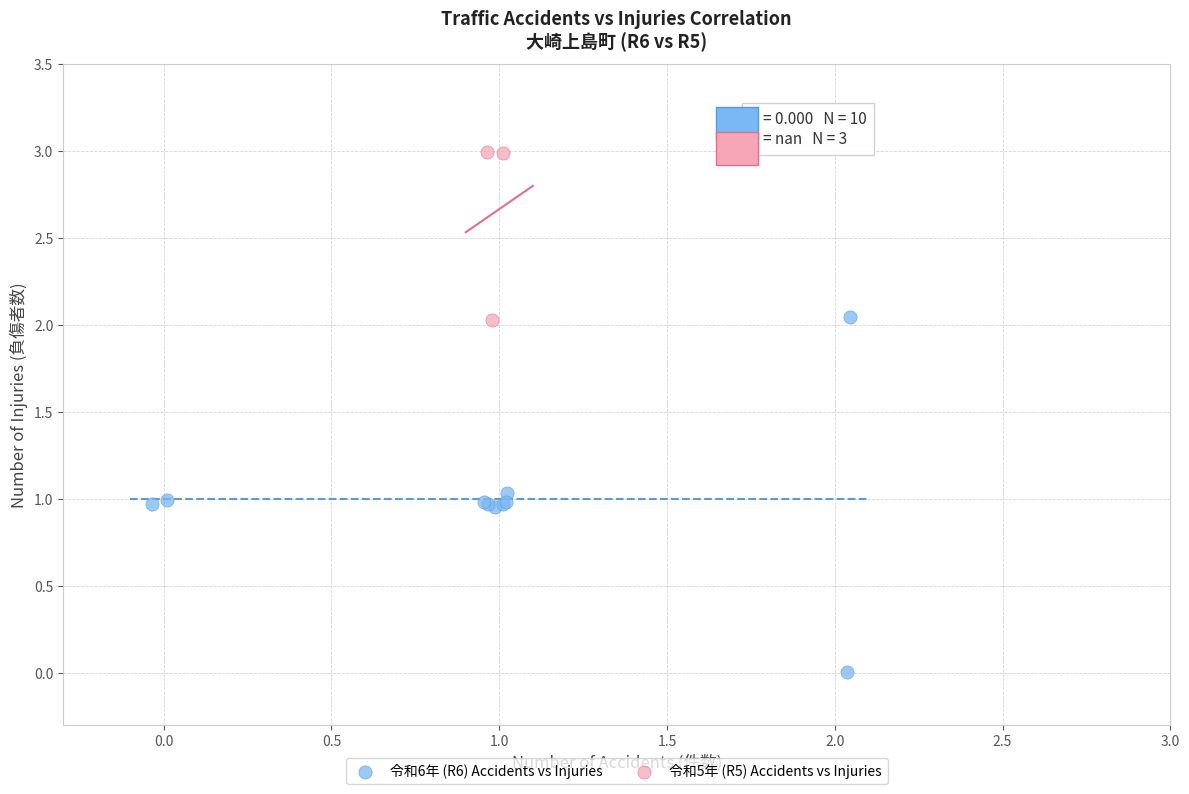

Which series has the widest spread of Y values?

令和6年 (R6) Accidents vs Injuries